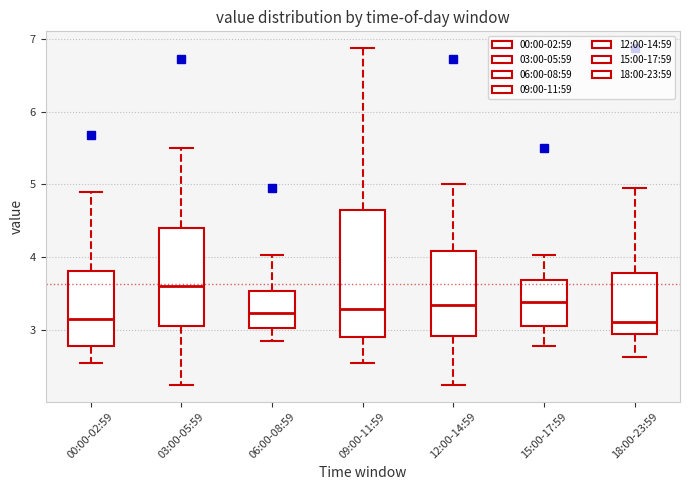

Comparing the boxes themselves (not the whiskers), which one is the tallest?

09:00-11:59